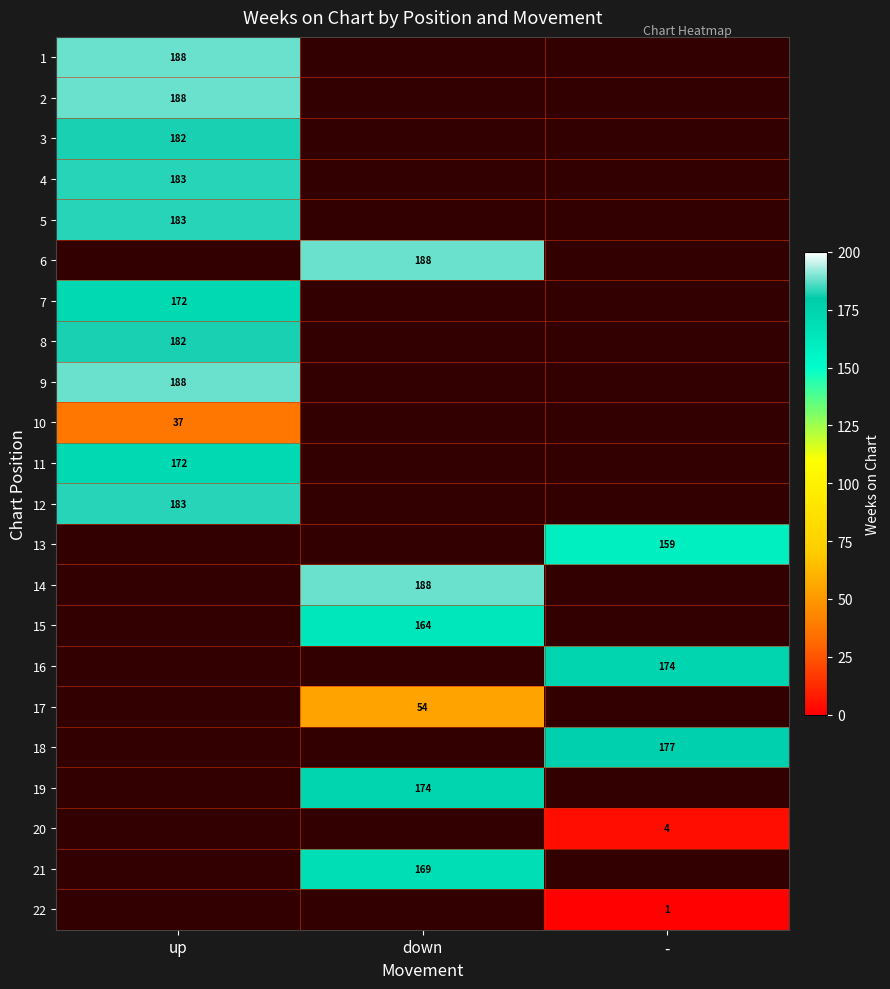

The value of 6 at down is 275. True or false?

False